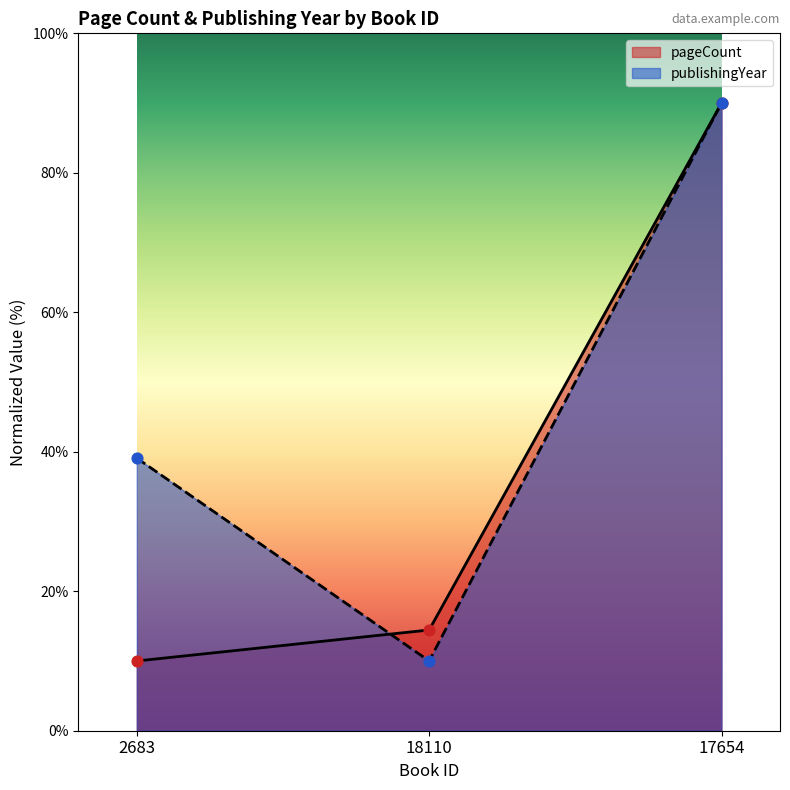

Which series has the largest Y range (max minus min)?

pageCount